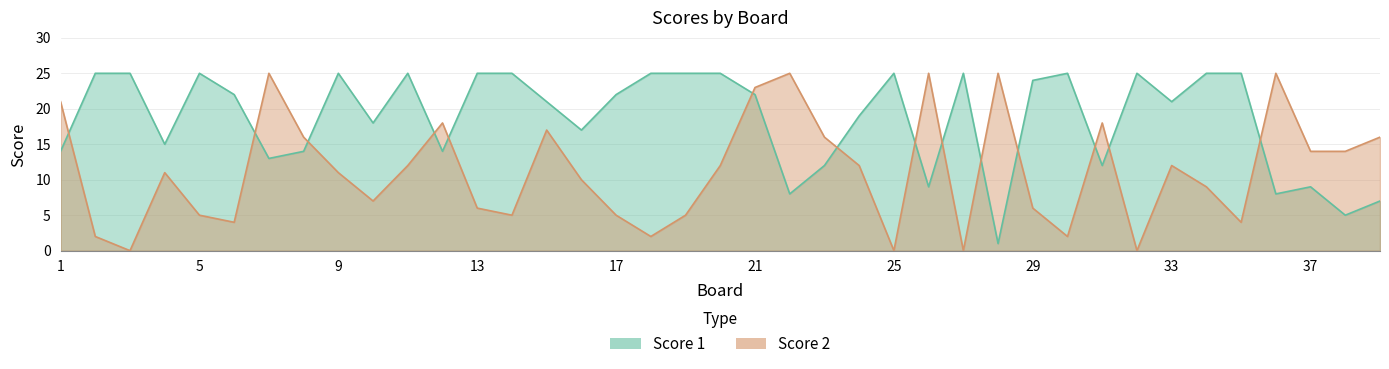

After their last crossing, which series has the higher values: Score 1 or Score 2?

Score 2